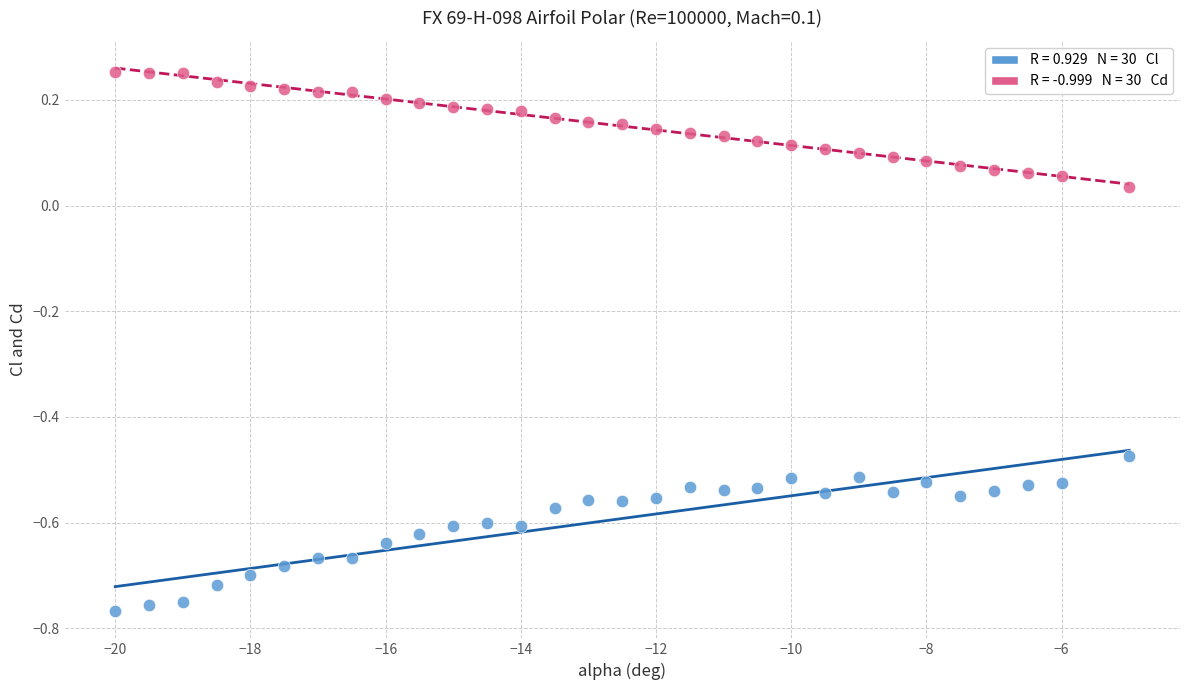

Across all data points, what is the range of X values (max minus min)?

15.0